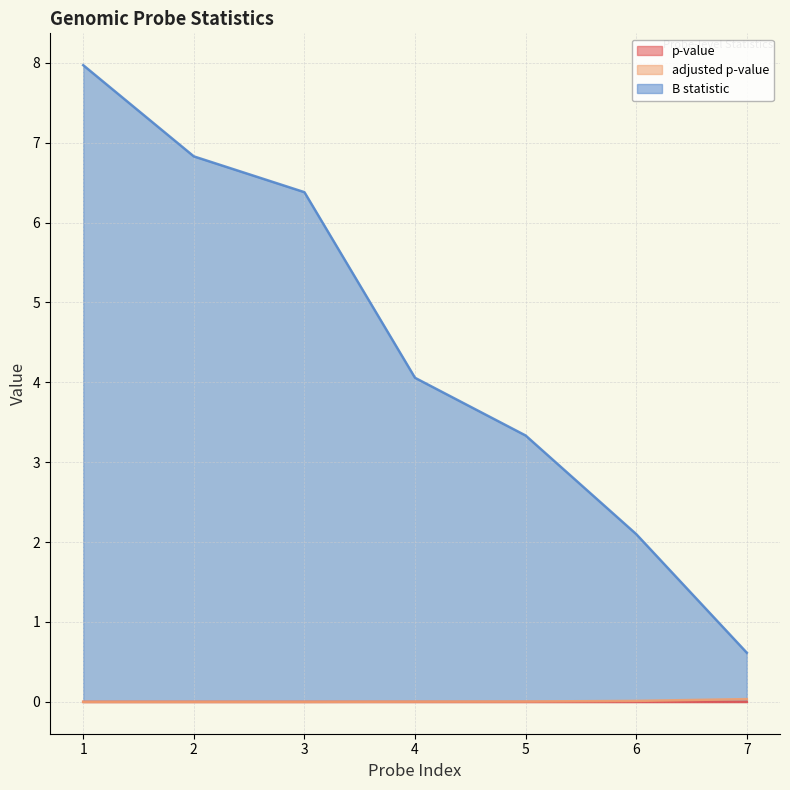

True or false: p-value and B statistic intersect in this chart.

False